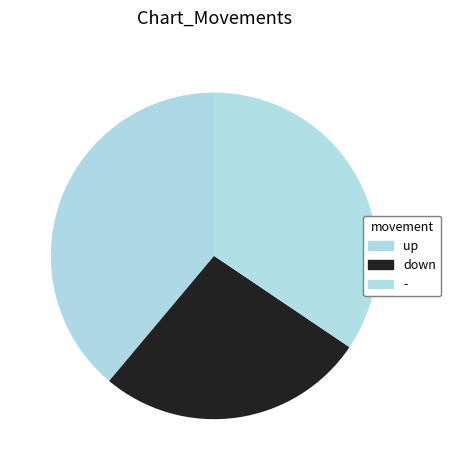

How many slices are in this pie chart?

3